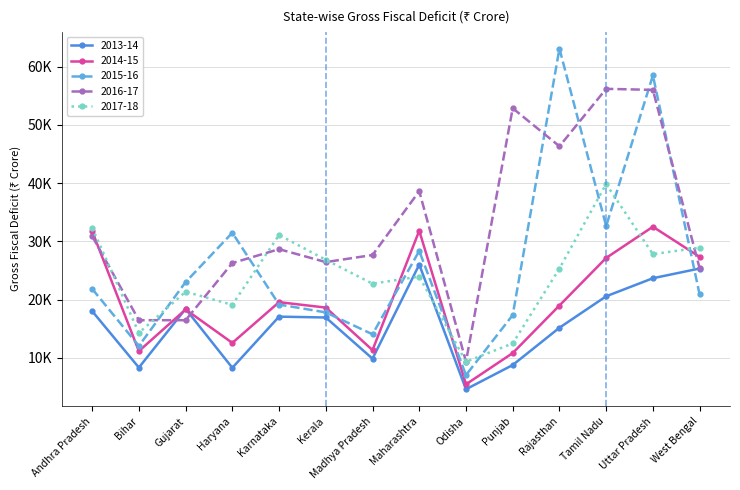

Does the chart have visible grid lines?

Yes